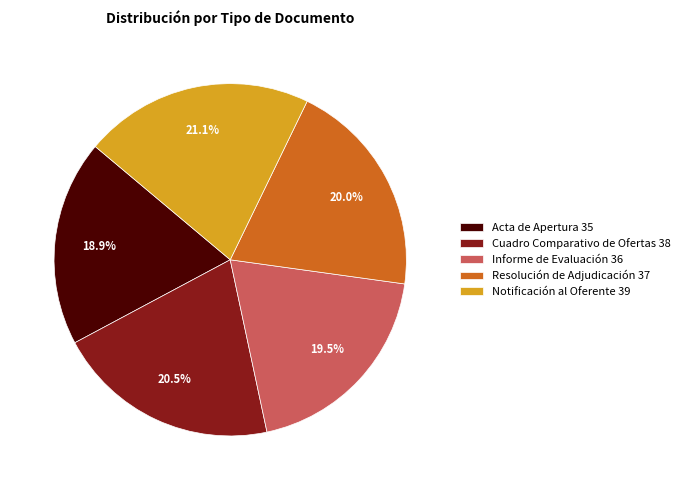

The Cuadro Comparativo de Ofertas slice represents 26% of the pie. True or false?

False